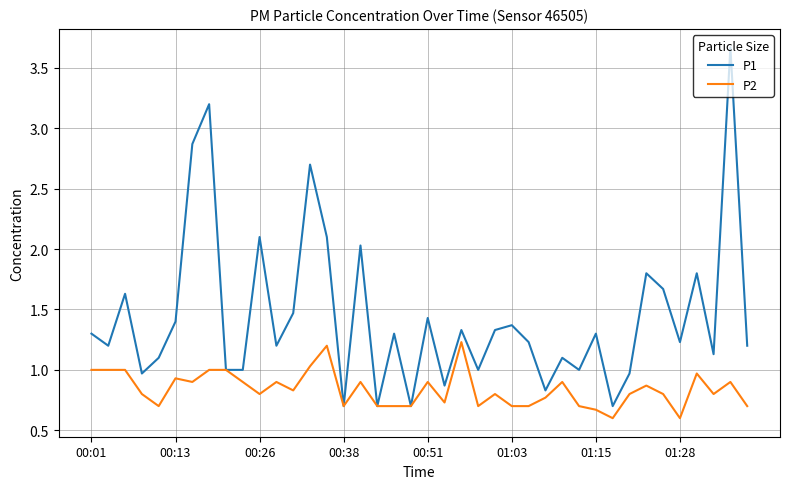

What is the highest value of the P2 series?

1.2